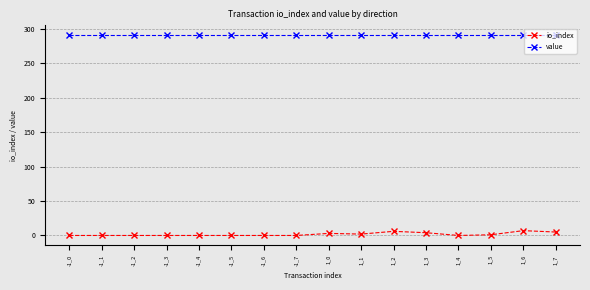

At how many categories does at least one series exceed 49?

16